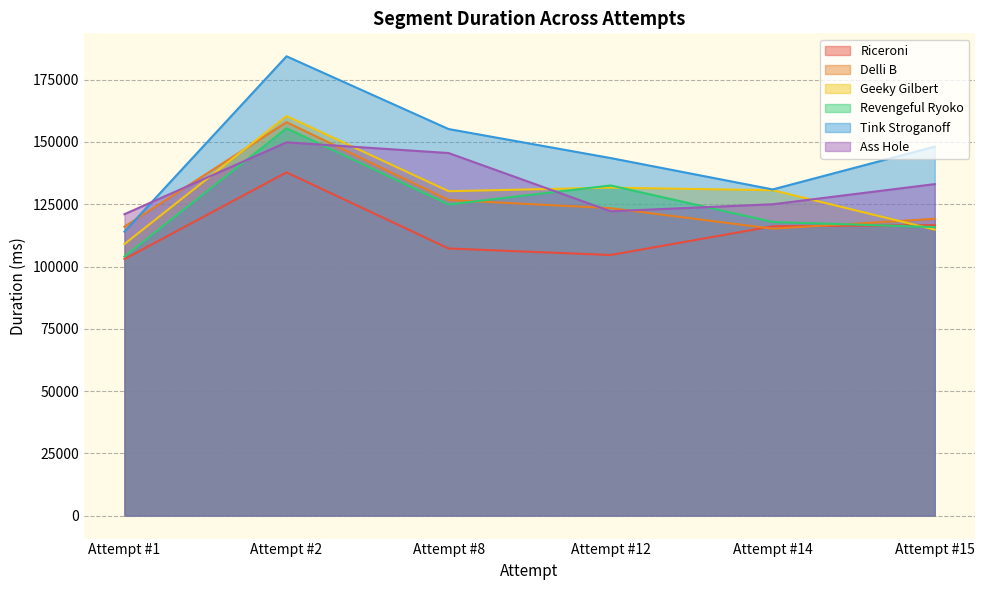

Reading left to right, list all the values displayed in this chart.

Riceroni: Attempt #1=103000	Attempt #2=137801	Attempt #8=107240	Attempt #12=104620	Attempt #14=116150	Attempt #15=116613
Delli B: Attempt #1=116000	Attempt #2=157937	Attempt #8=126709	Attempt #12=123424	Attempt #14=115189	Attempt #15=119156
Geeky Gilbert: Attempt #1=109000	Attempt #2=160397	Attempt #8=130228	Attempt #12=131664	Attempt #14=130628	Attempt #15=114815
Revengeful Ryoko: Attempt #1=104000	Attempt #2=155488	Attempt #8=124903	Attempt #12=132534	Attempt #14=117877	Attempt #15=115836
Tink Stroganoff: Attempt #1=114000	Attempt #2=184384	Attempt #8=155184	Attempt #12=143534	Attempt #14=130940	Attempt #15=148128
Ass Hole: Attempt #1=121000	Attempt #2=149849	Attempt #8=145552	Attempt #12=122177	Attempt #14=124989	Attempt #15=133080